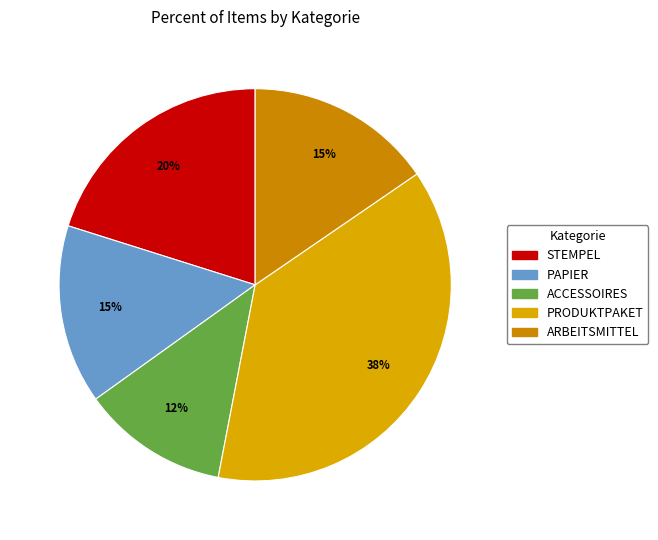

How many segments does this pie chart have?

5